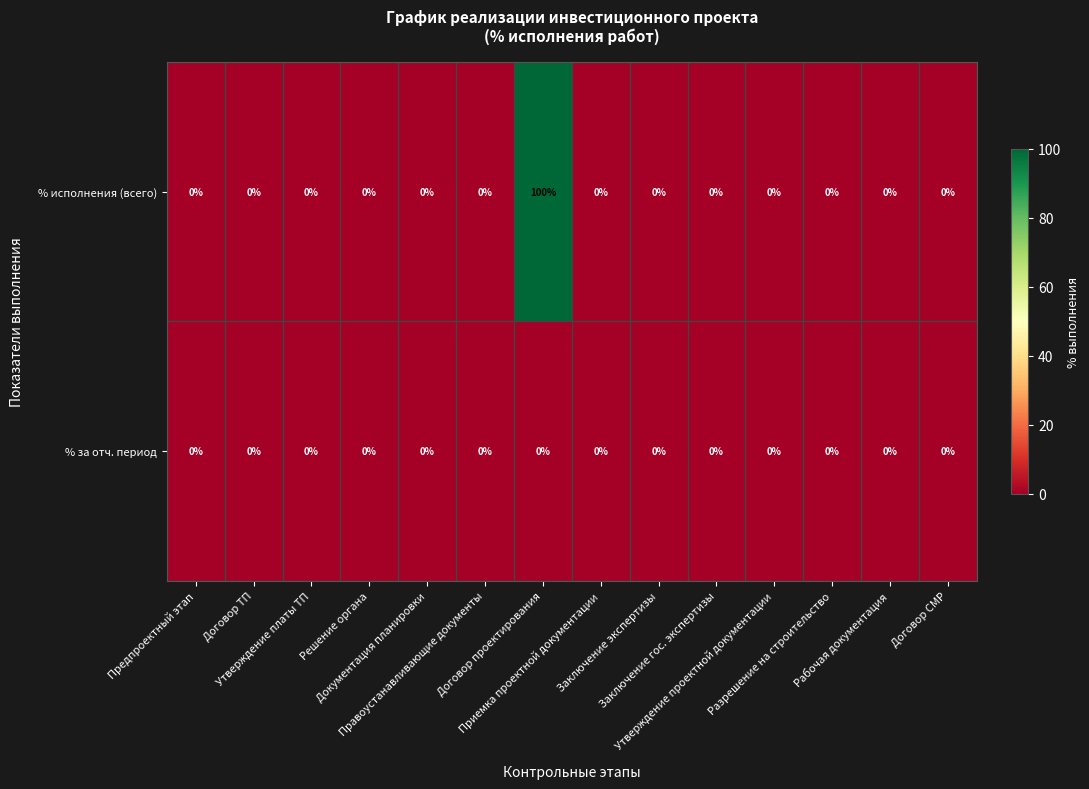

How many data points does each series have?

14